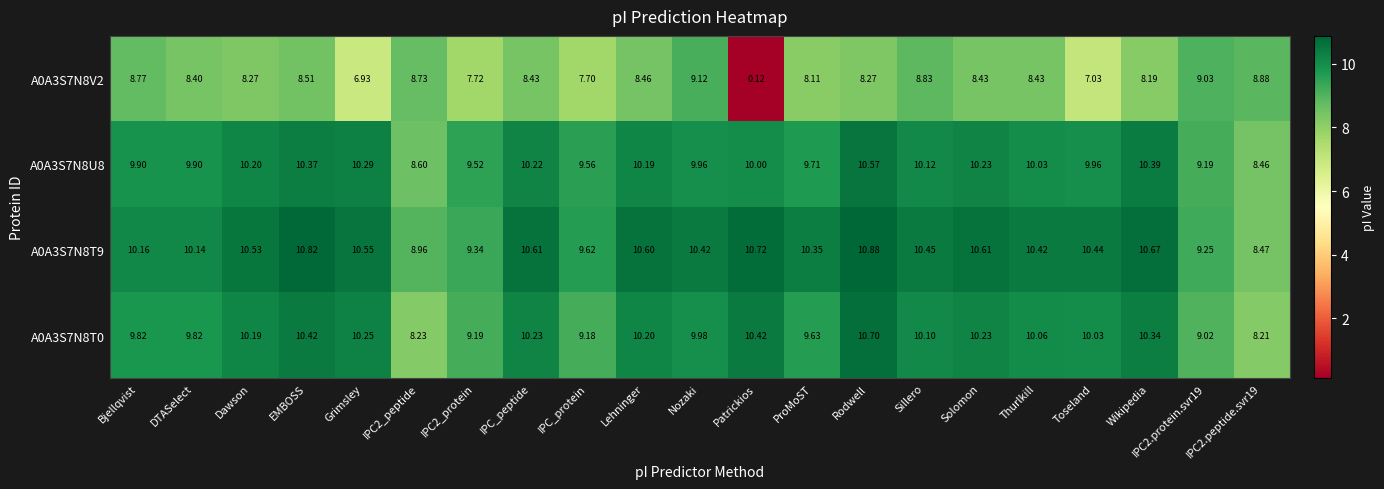

Which category has the highest value across all series?

Rodwell